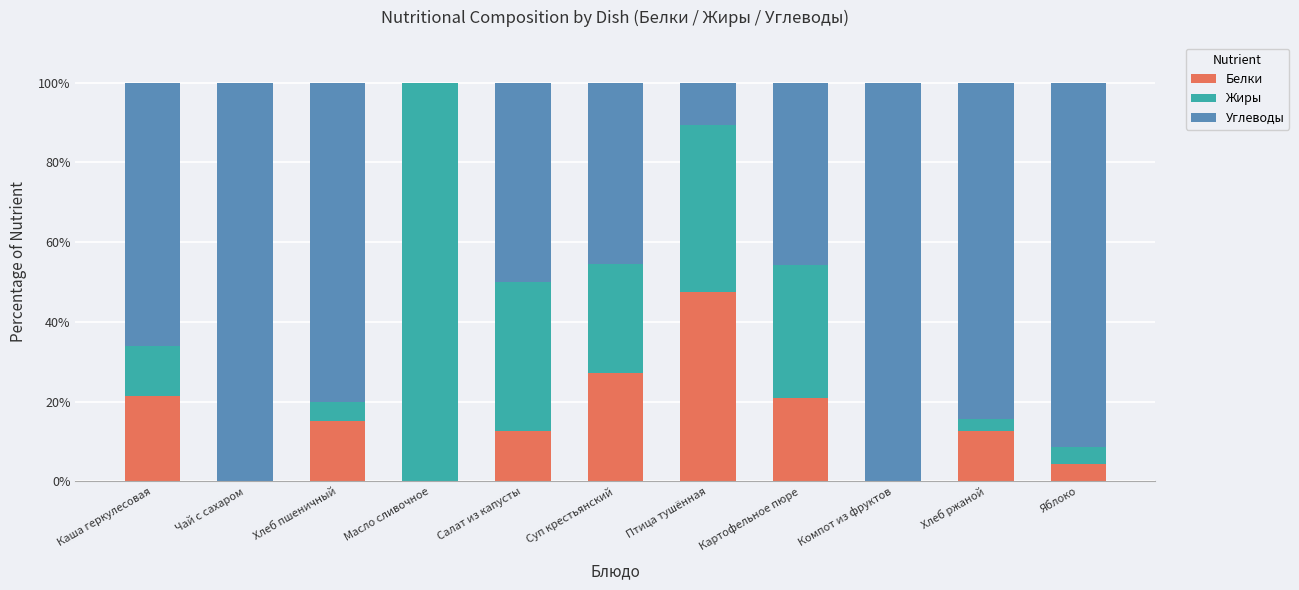

True or false: Белки has a value of 21.4 at Каша геркулесовая.

True